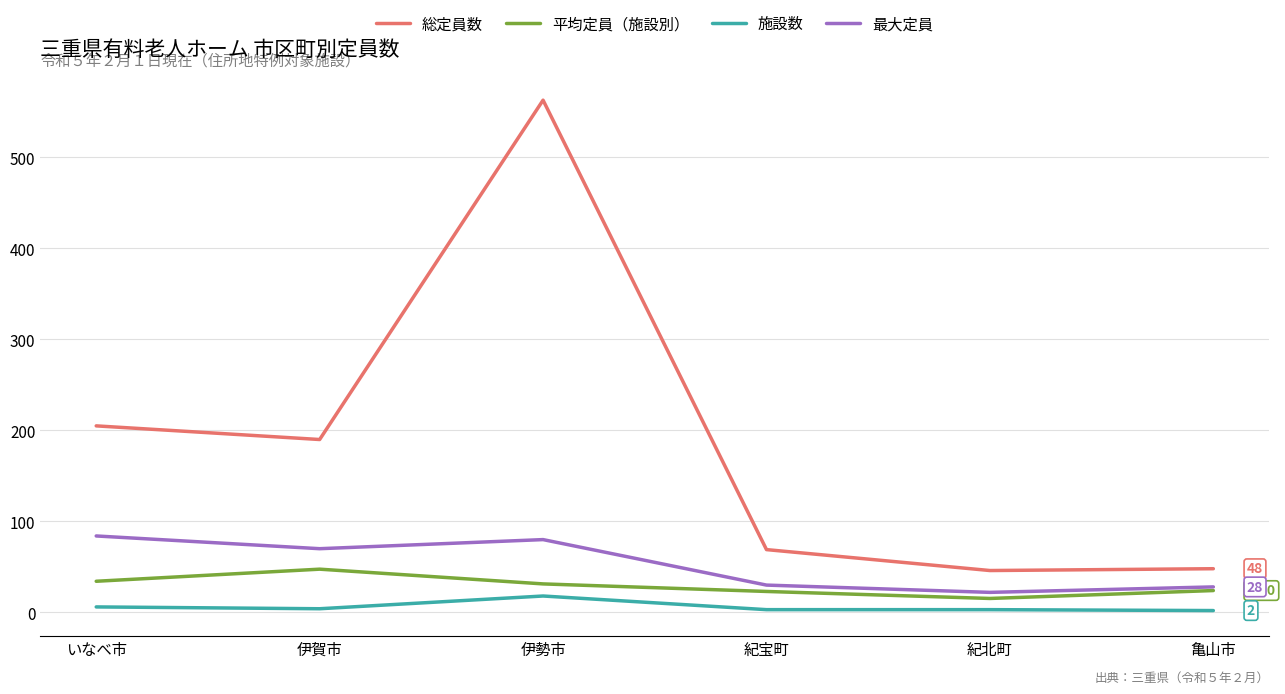

What are all the series names shown in the legend?

総定員数, 平均定員（施設別）, 施設数, 最大定員